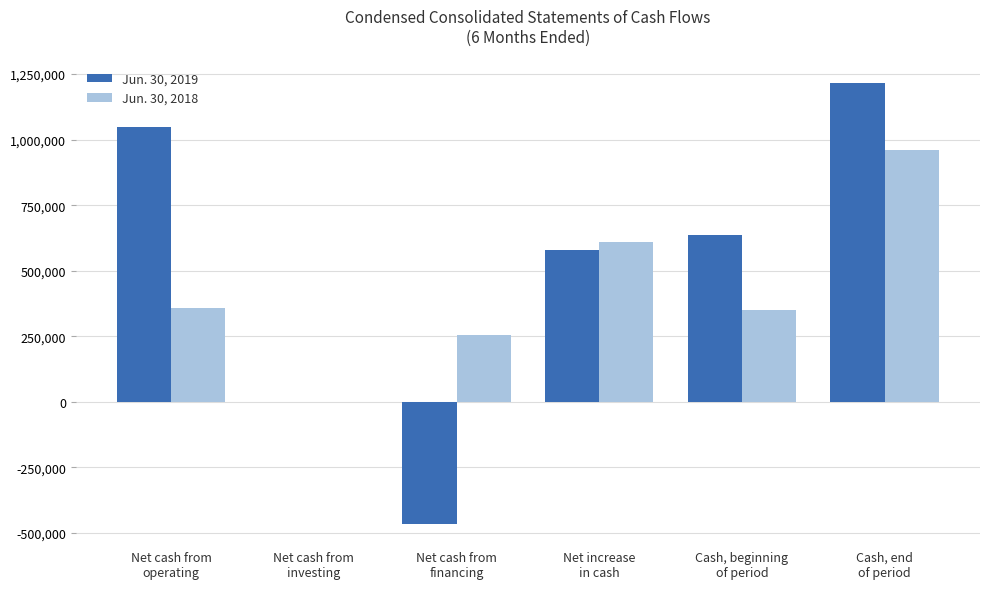

Is the value of Jun. 30, 2019 at Net cash from
financing greater than the value of Jun. 30, 2018 at Net cash from
financing?

No